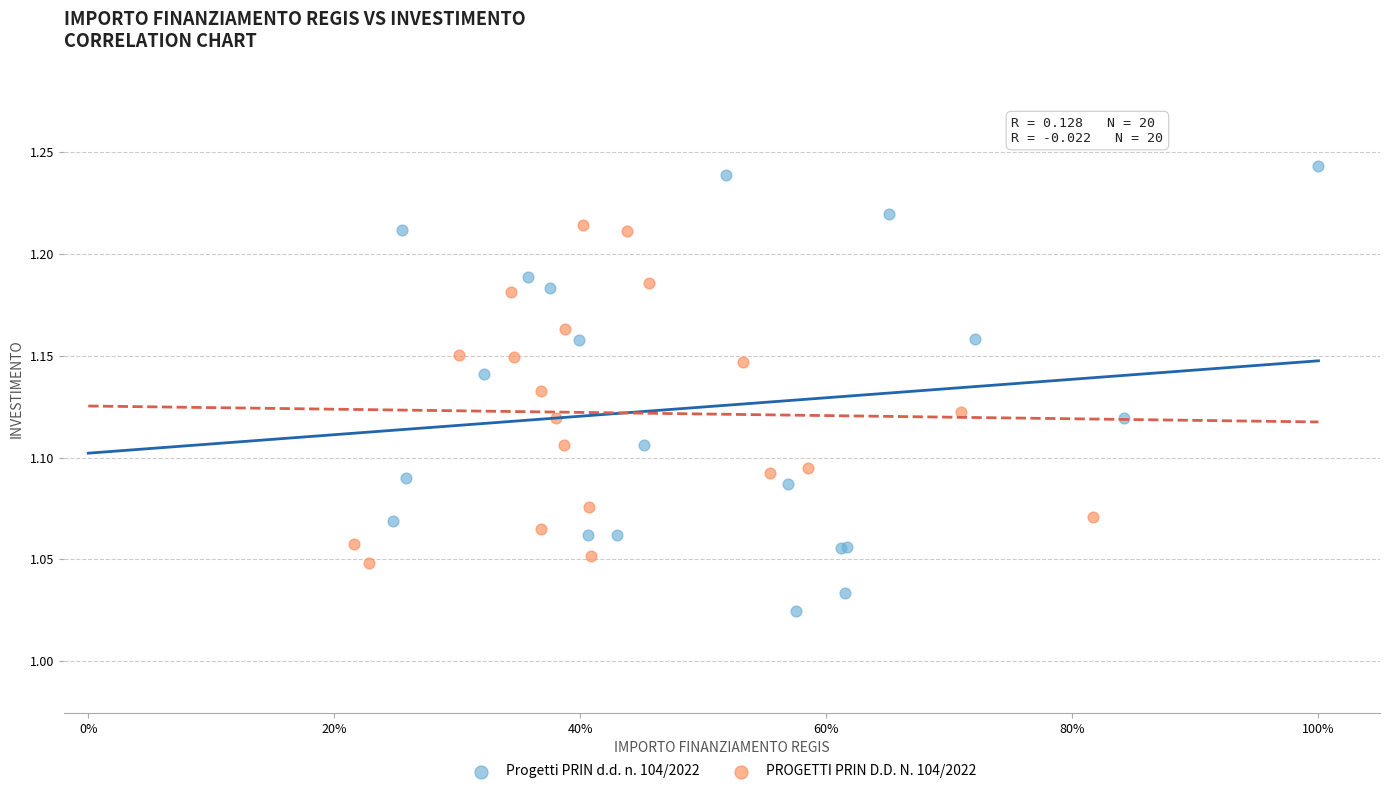

Which series reaches the maximum Y coordinate?

Progetti PRIN d.d. n. 104/2022